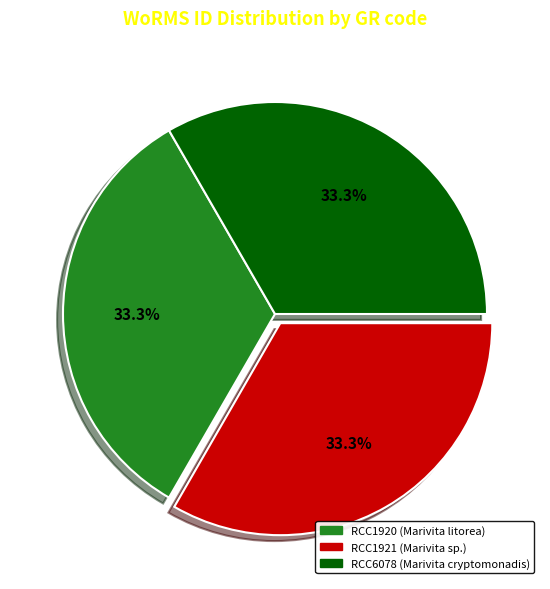

What is the total percentage of RCC1920 and RCC6078?

66.7%